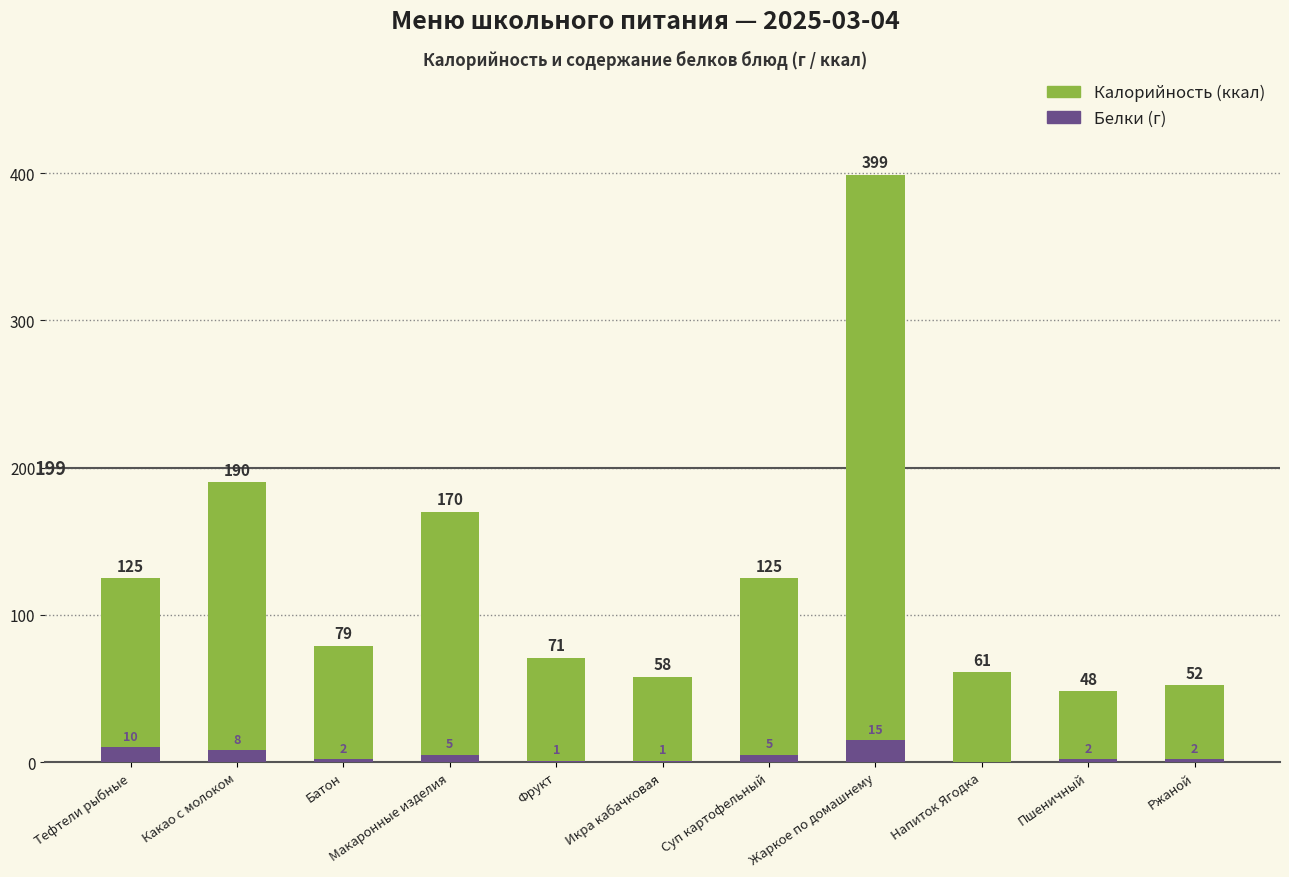

At which label does Калорийность first exceed 79?

Тефтели рыбные